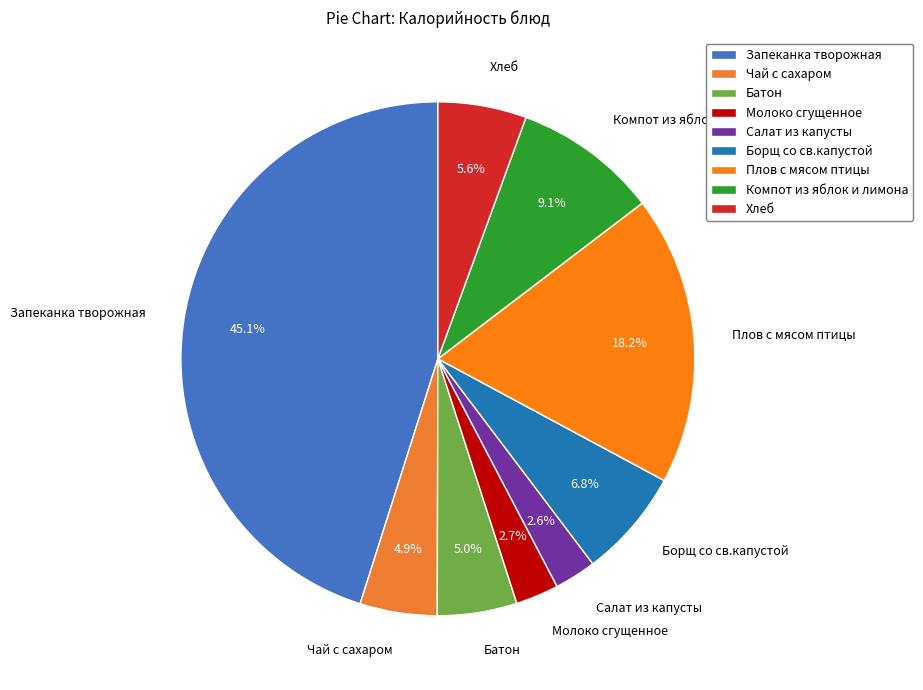

The Батон slice represents 5% of the pie. True or false?

True